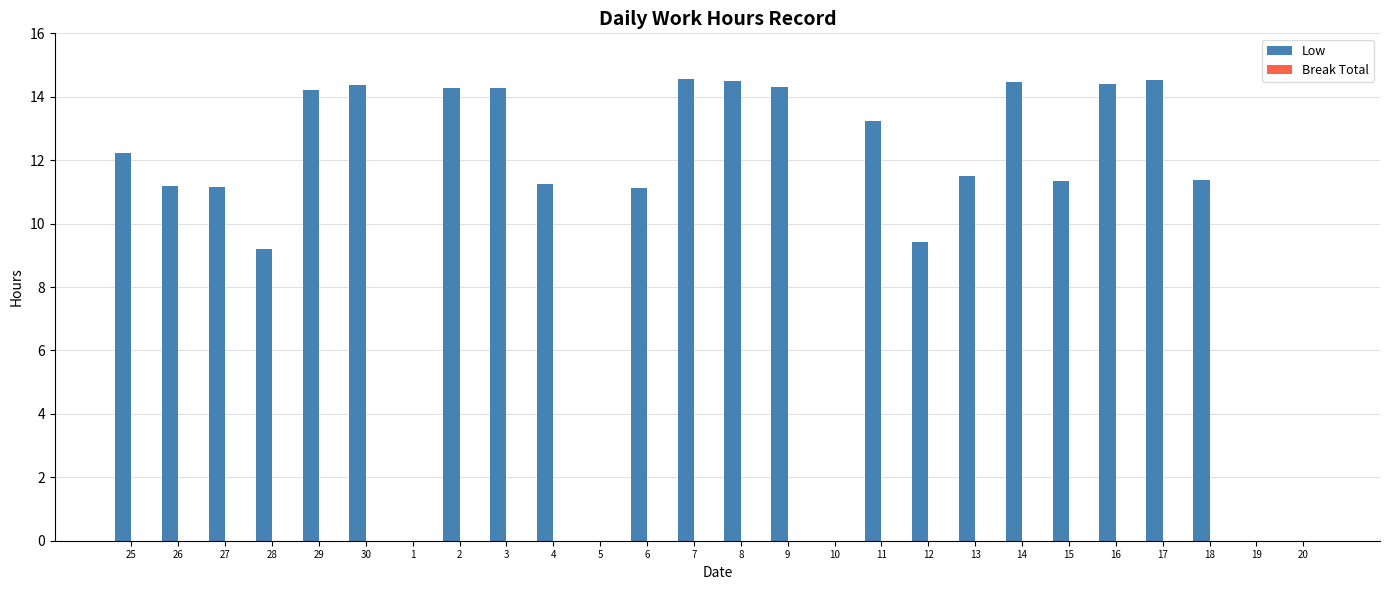

True or false: the data shows 11.4 at 18.

True